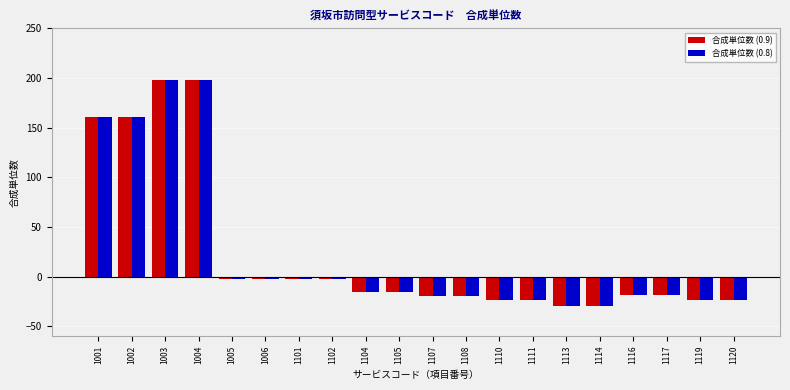

How many data points does each series have?

20